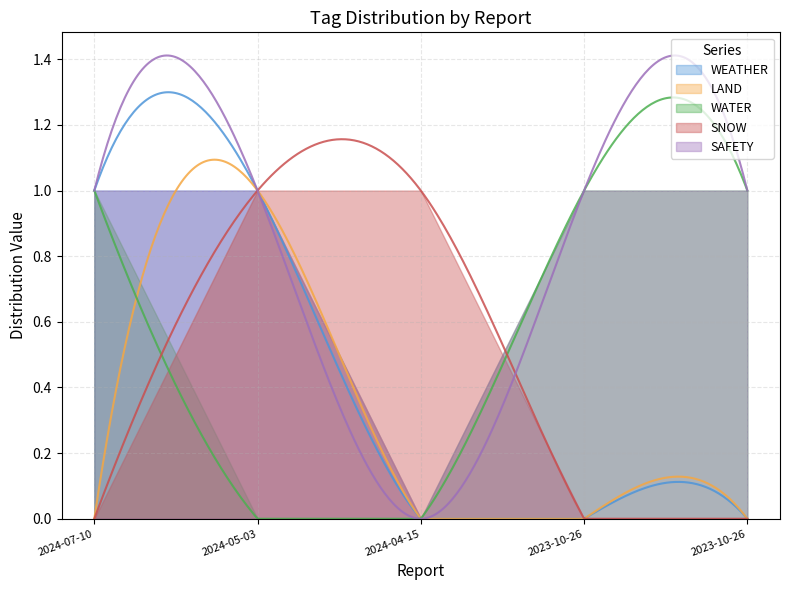

Which series changed the most between 2023-10-26 and 2023-10-26?

WEATHER